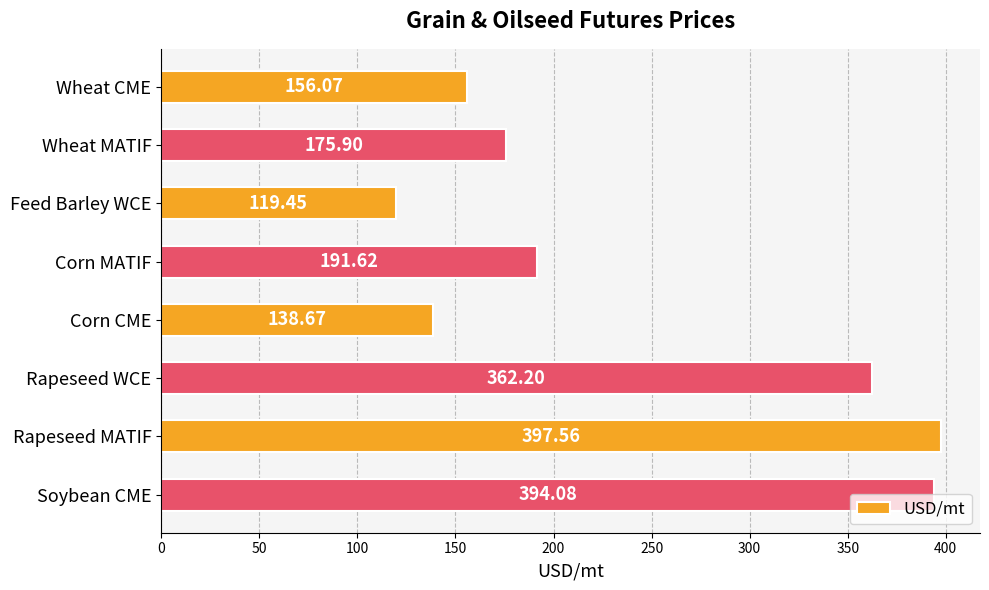

Rank the categories by value from lowest to highest.

Feed Barley WCE, Corn CME, Wheat CME, Wheat MATIF, Corn MATIF, Rapeseed WCE, Soybean CME, Rapeseed MATIF